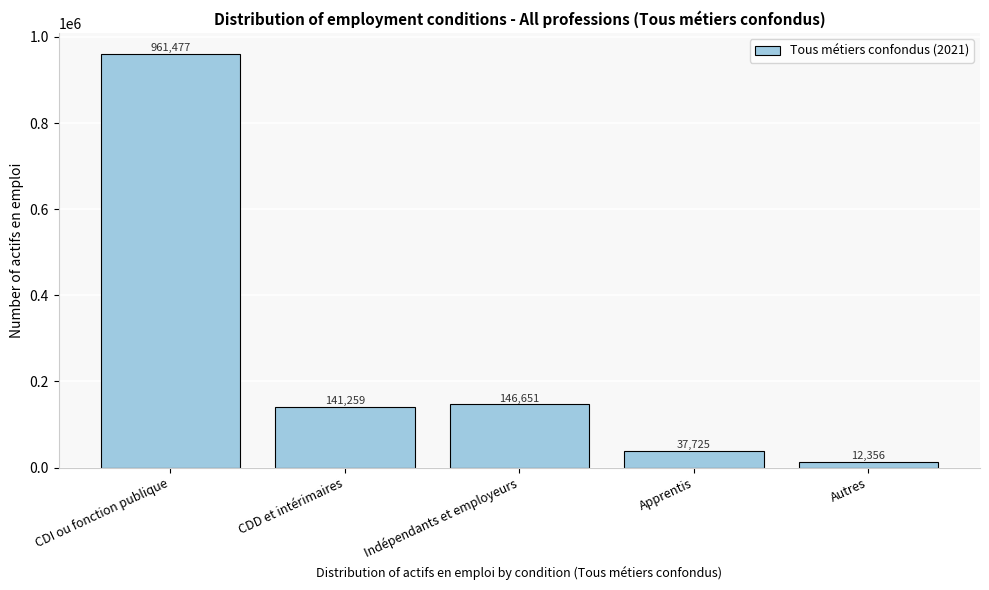

Is it true that the value at CDI ou fonction publique is 961477.8?

True